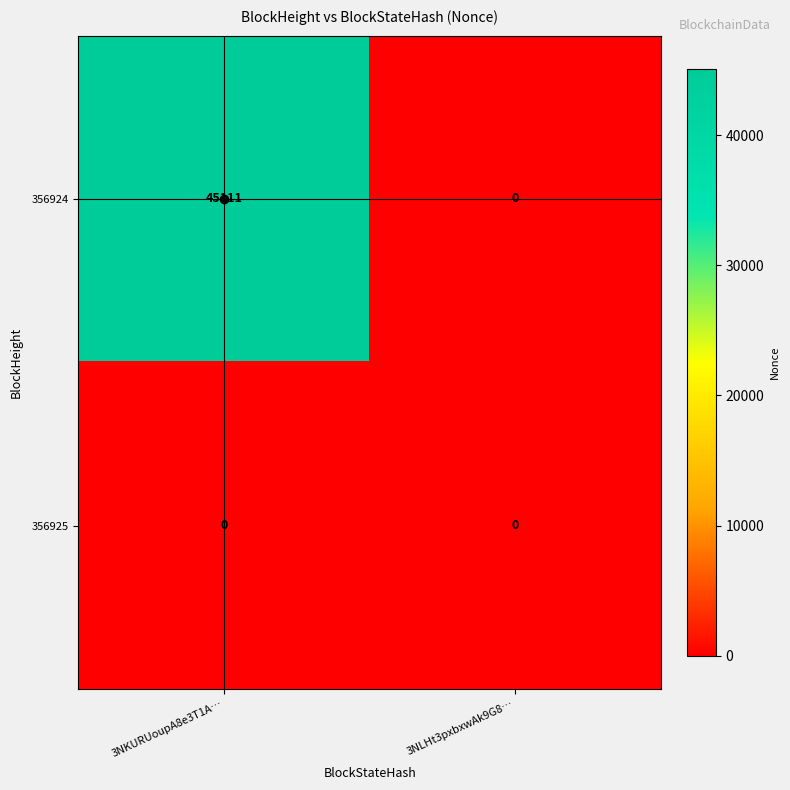

List the series in order of their peak value, highest first.

356924, 356925